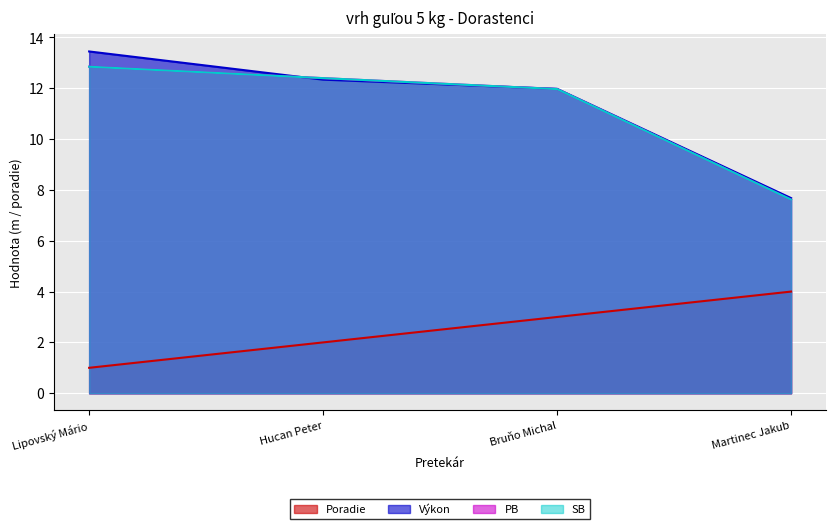

What are all the series names shown in the legend?

Poradie, Výkon, PB, SB